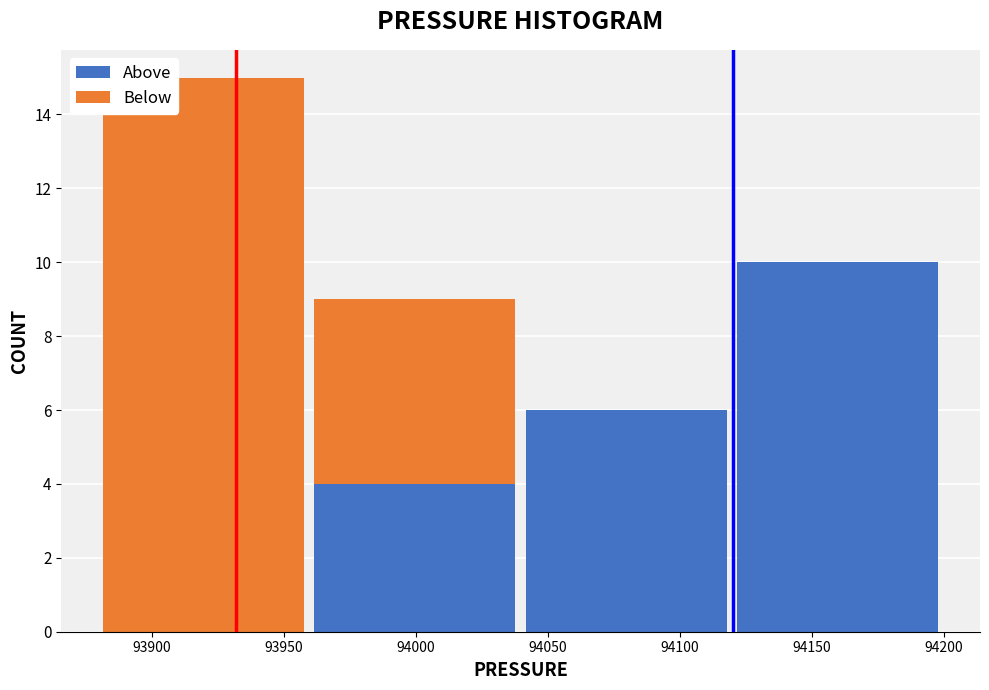

Which range on the x-axis has the tallest stacked bar (by total height)?

93880 to 93960